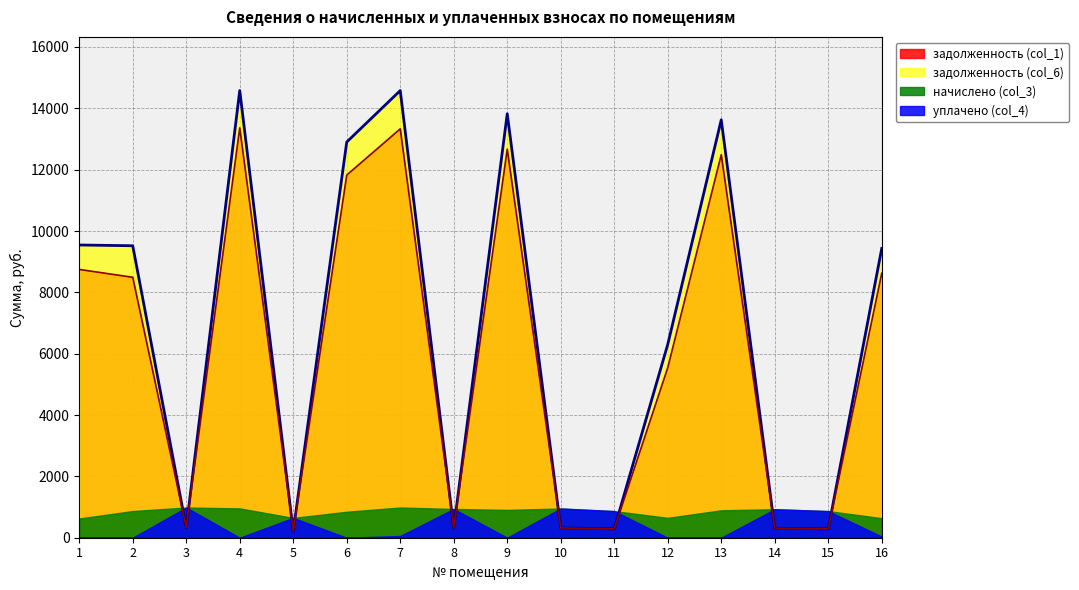

Which series ends up on top after the final intersection of уплачено (col_4) and задолженность (col_6)?

задолженность (col_6)